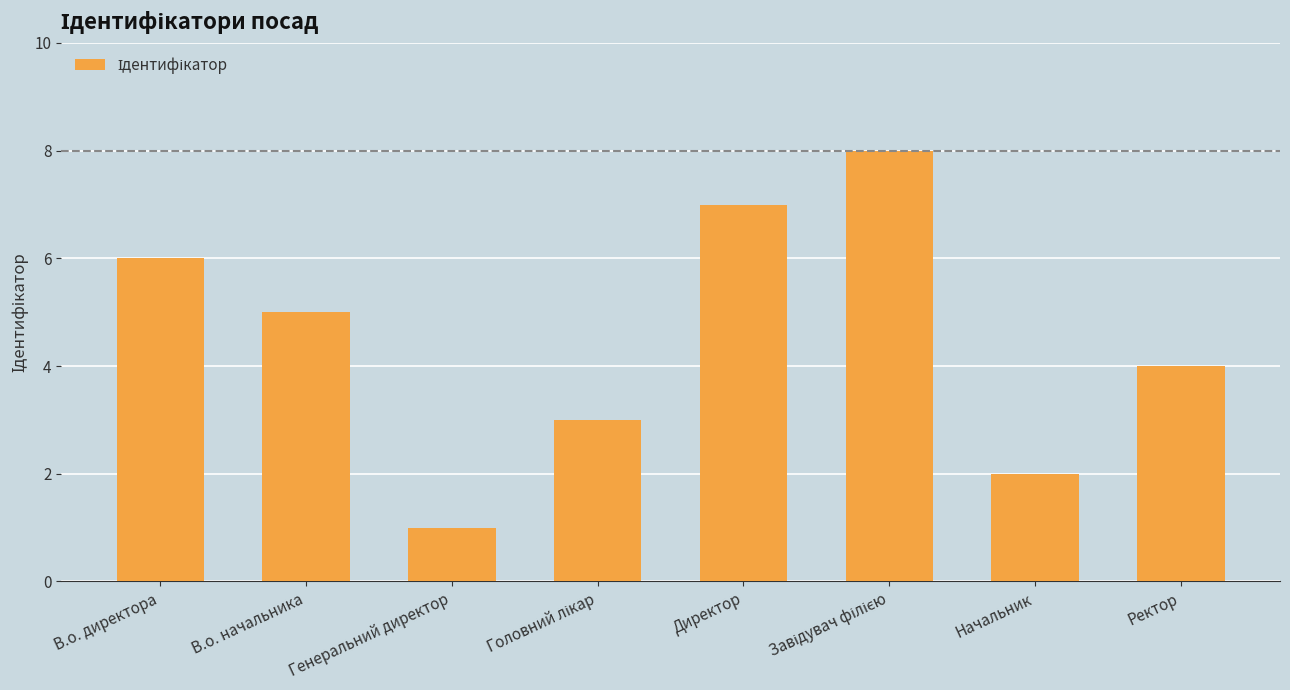

True or false: the data shows 12 at Директор.

False